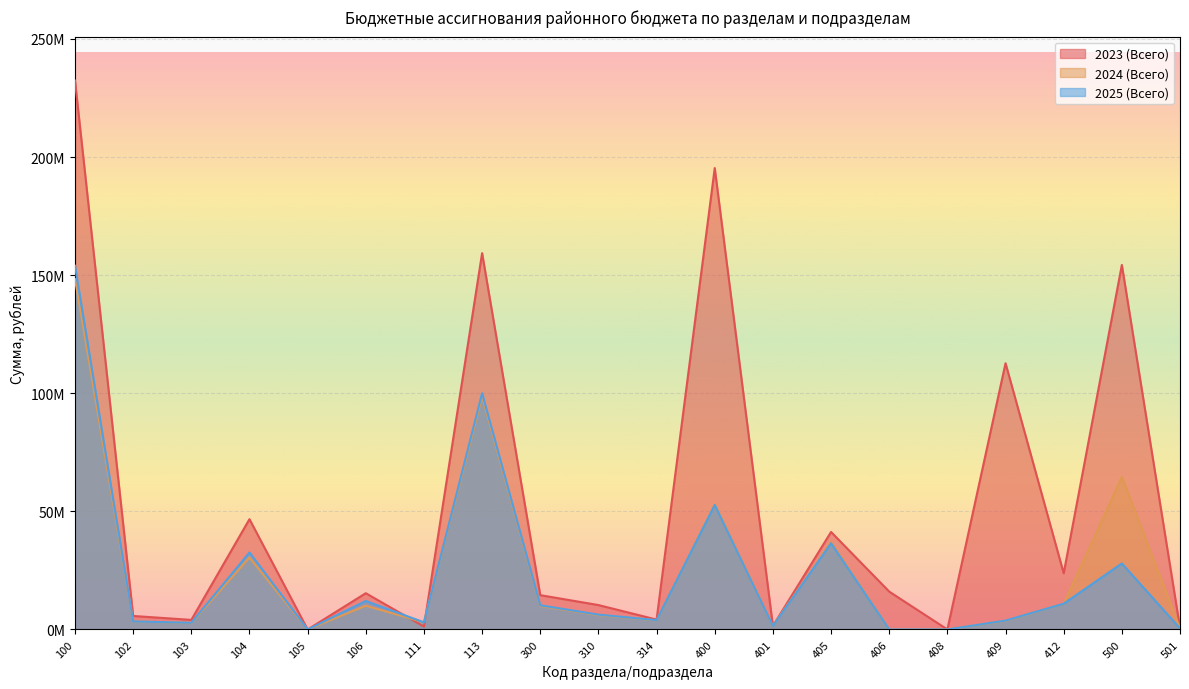

At how many categories does at least one series exceed 4710190?

13